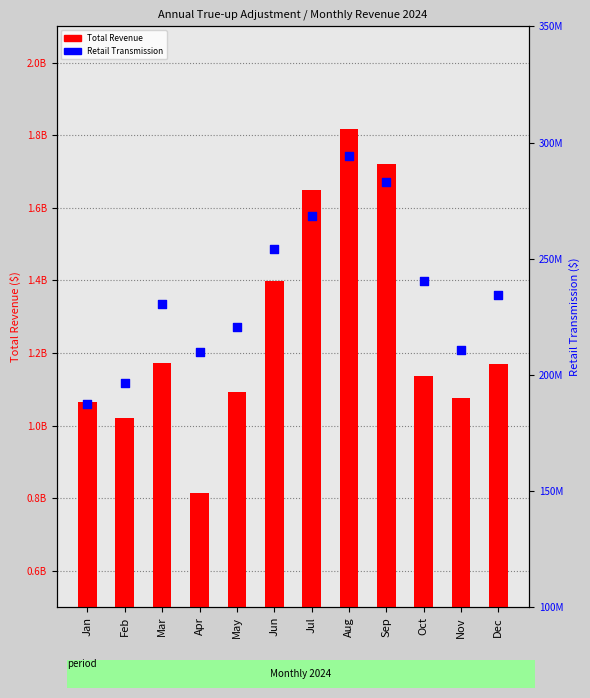

What are all the series names shown in the legend?

Total Revenue, Retail Transmission